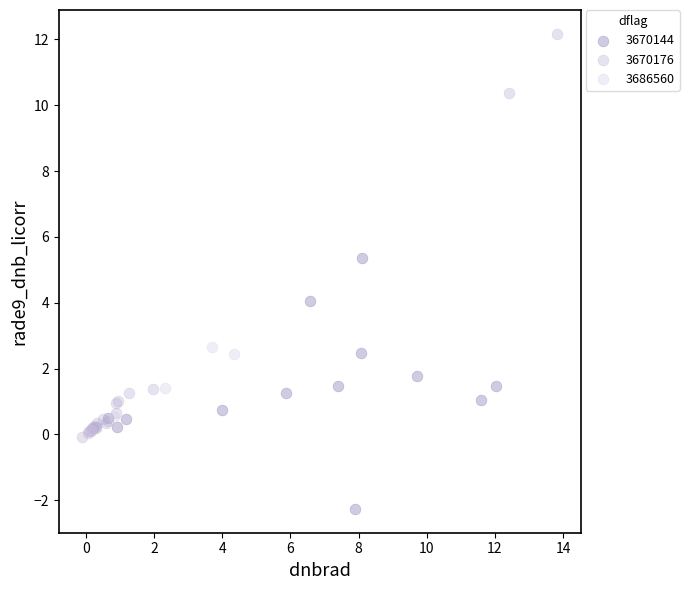

Which series reaches the minimum Y coordinate?

3670144